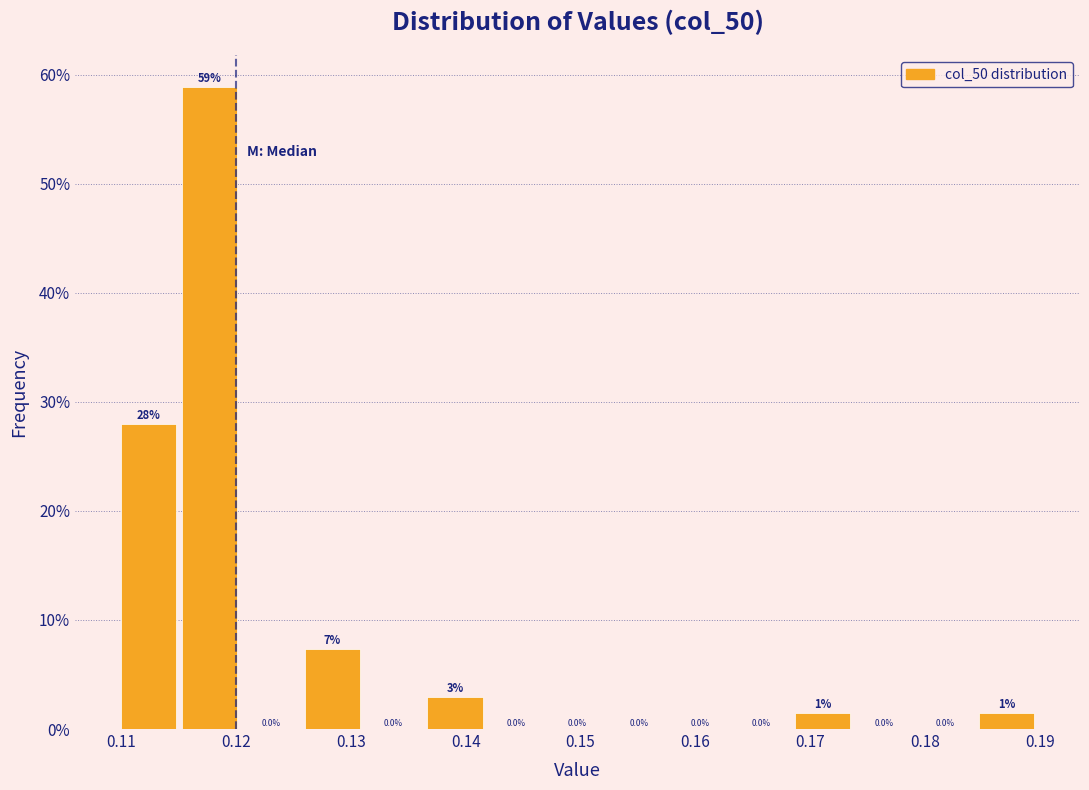

Over which range of the x-axis is the bar tallest?

0.115 to 0.121